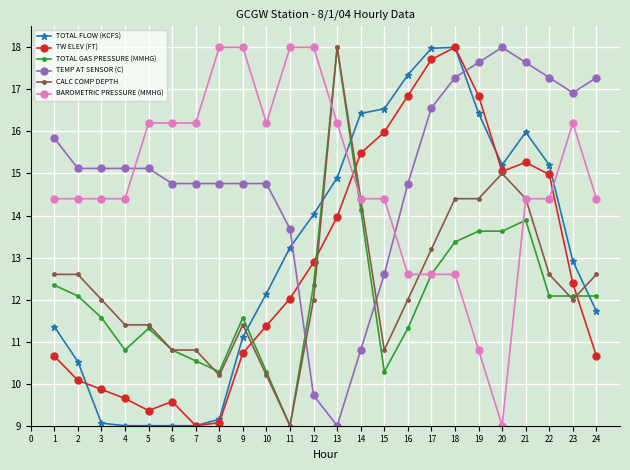

How many times do TEMP AT SENSOR (C) and TW ELEV (FT) cross each other?

2